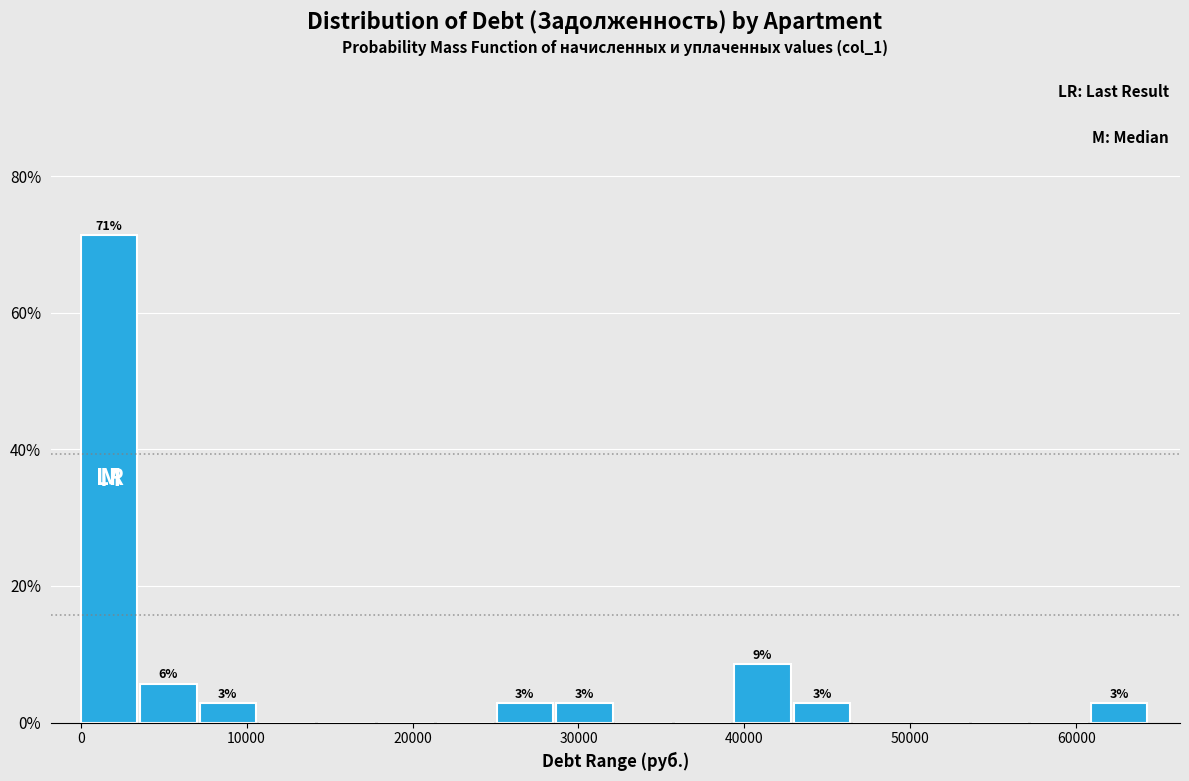

Around what value on the x-axis is the tallest bar? Give the approximate position of its centre, as read against the axis.

2000